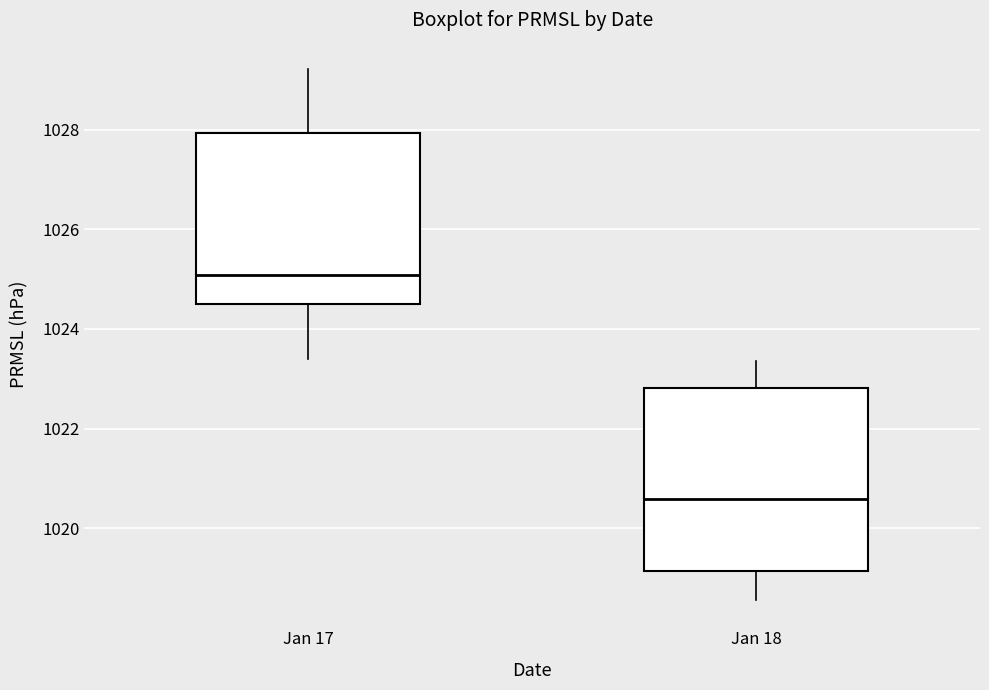

Which box's median line is the highest?

Jan 17